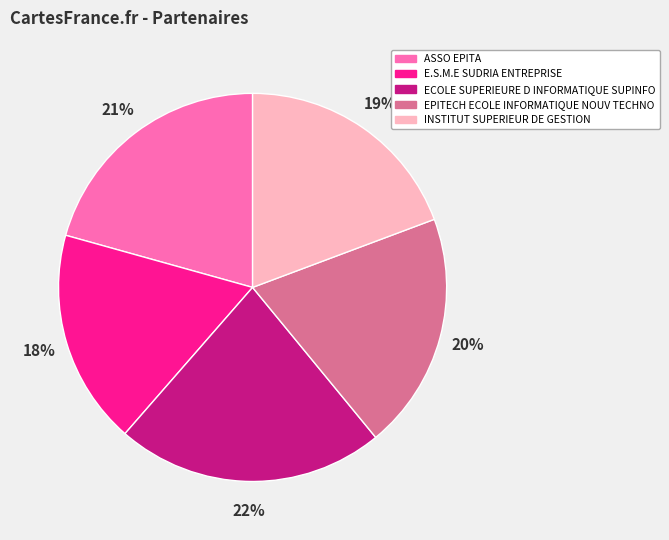

True or false: ASSO EPITA accounts for 21% of the total.

True